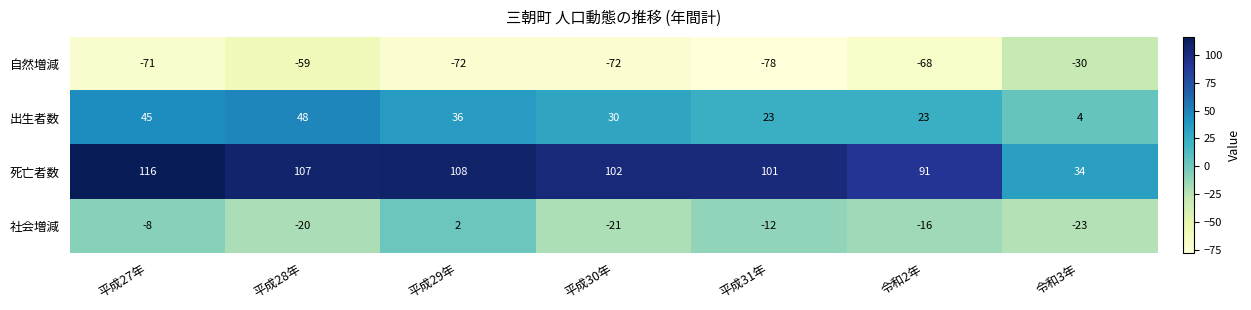

Rank the series by their maximum value, from highest to lowest.

死亡者数, 出生者数, 社会増減, 自然増減